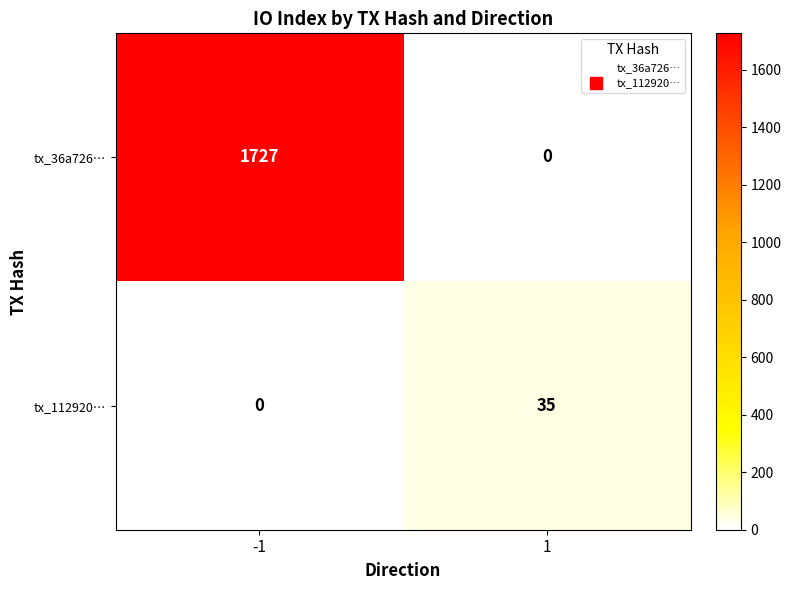

Reading left to right, what are all the values shown in this chart?

tx_36a726…: 1727	0
tx_112920…: 0	35